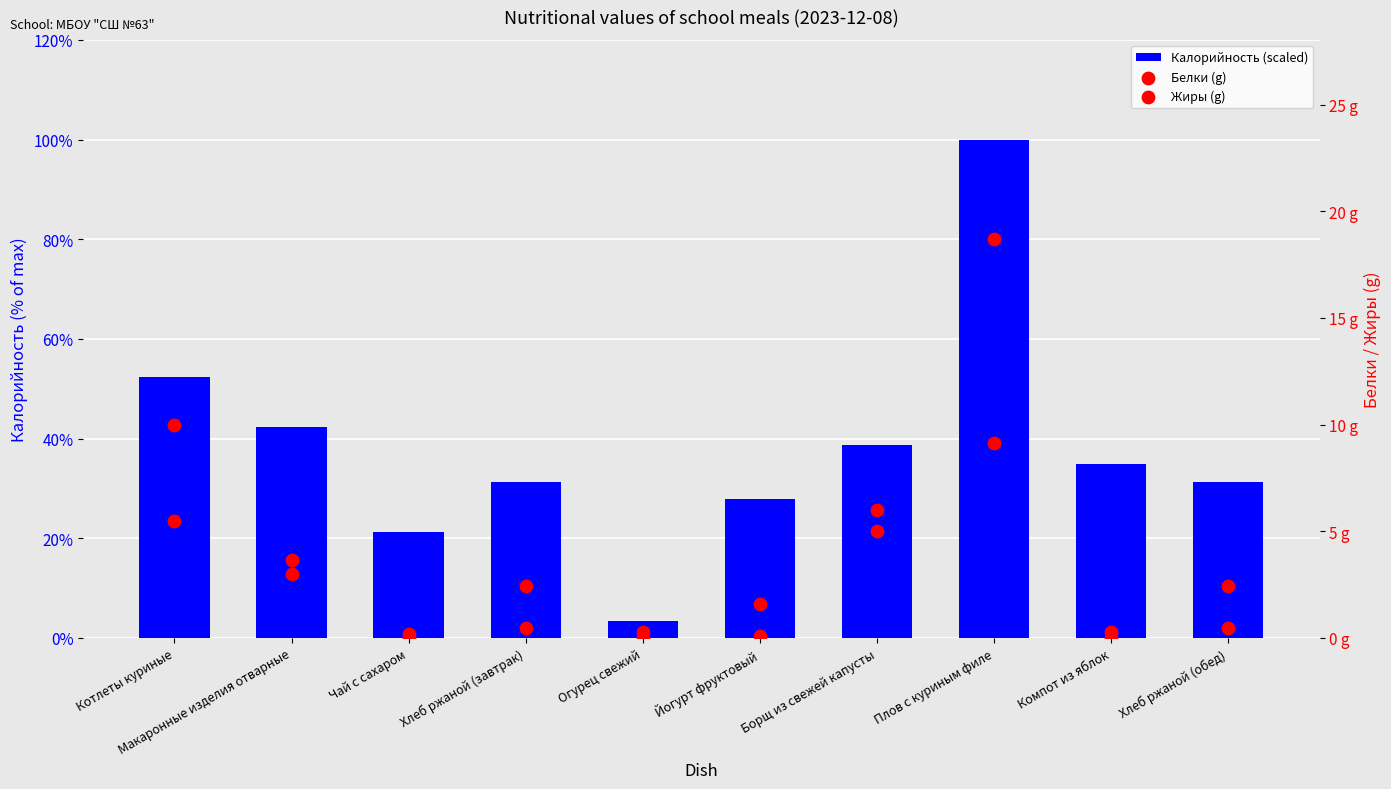

Is the value of Калорийность (scaled) at Компот из яблок greater than the value of Белки (g) at Котлеты куриные?

No